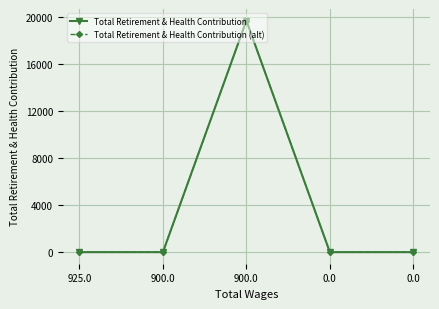

The Total Retirement & Health Contribution series shows 0 at 900.0. True or false?

True